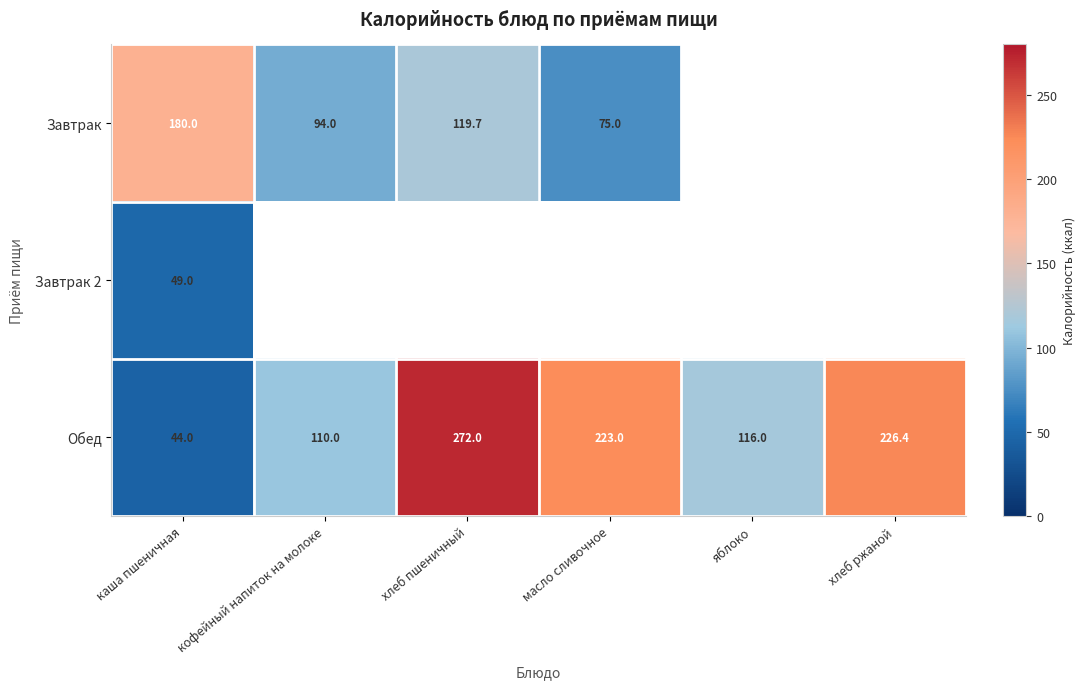

How many series are shown in this chart?

3